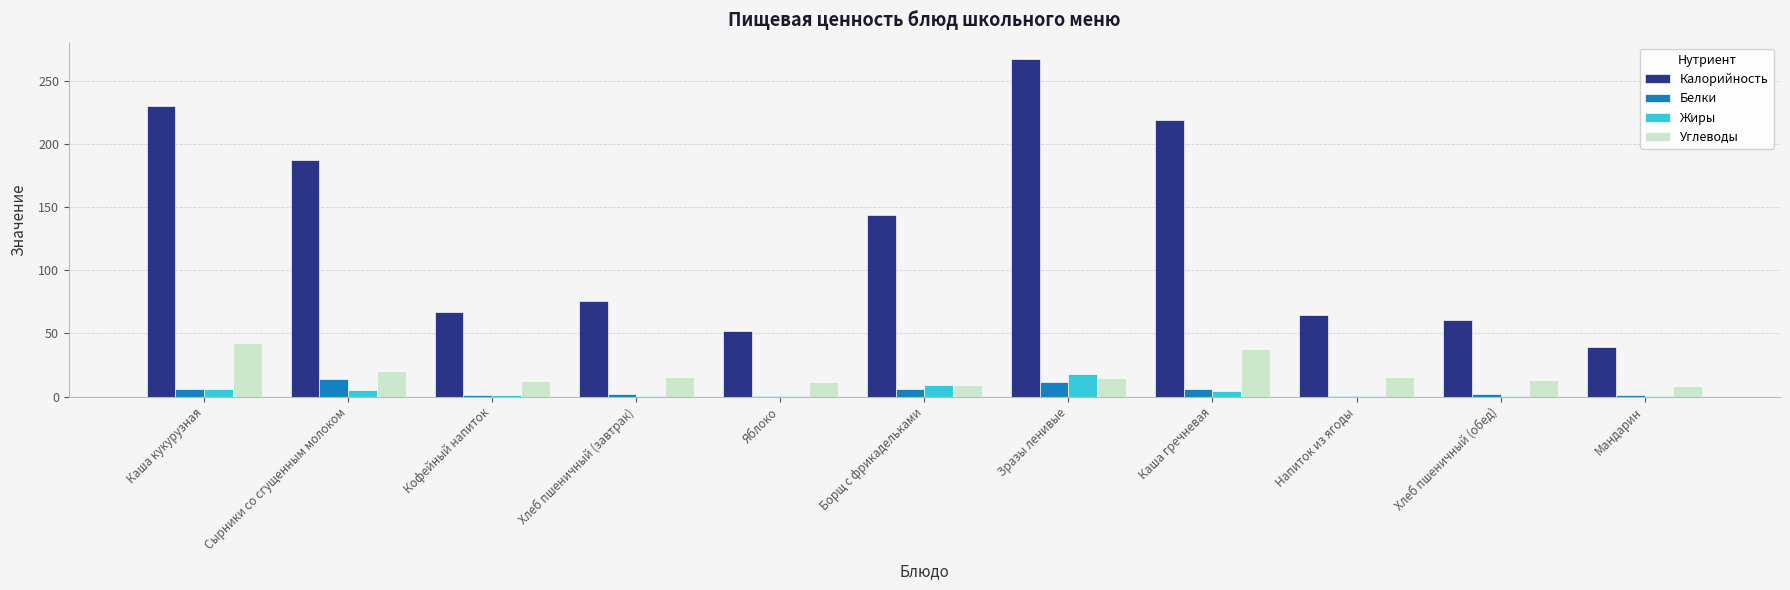

Between Каша гречневая and Мандарин, which series saw the biggest shift?

Калорийность